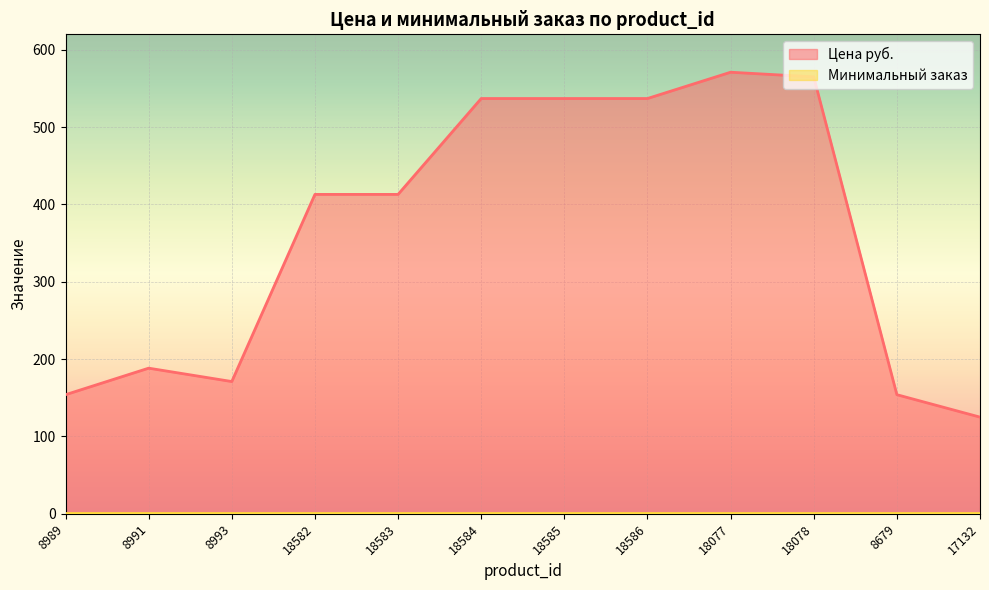

Which category has the highest value across all series?

18077